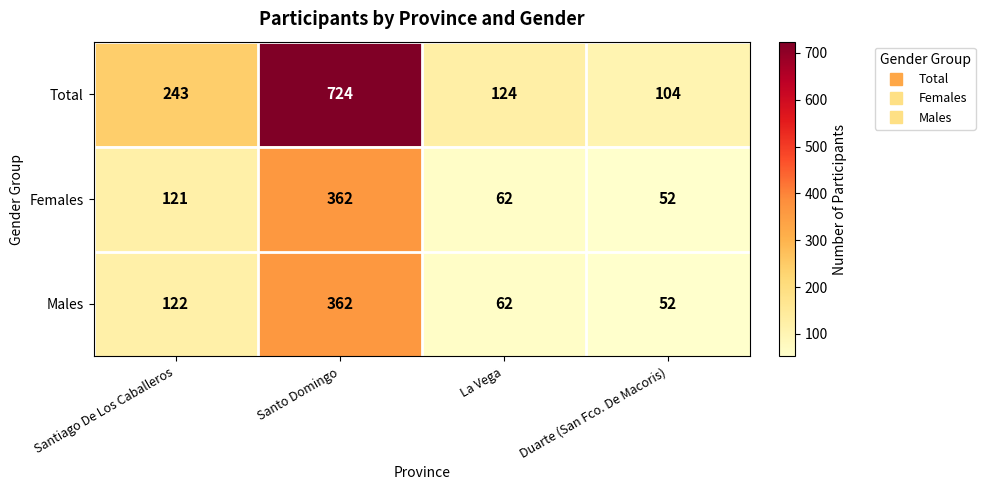

What is the difference between the maximum and second lowest values in the Total series?

600